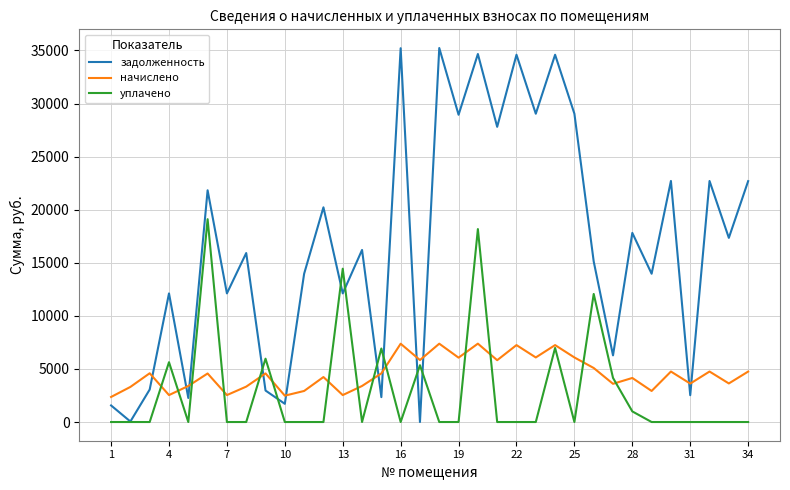

What is the greatest value displayed?

35228.9